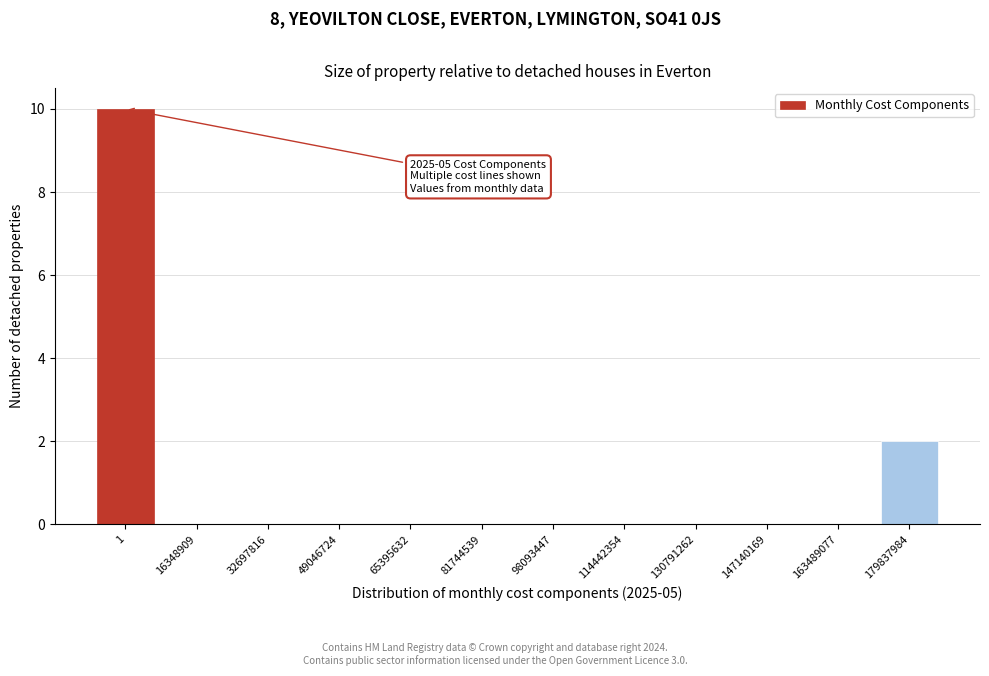

Reading left to right, what are all the values shown in this chart?

1=10	16348909=0	32697816=0	49046724=0	65395632=0	81744539=0	98093447=0	114442354=0	130791262=0	147140169=0	163489077=0	179837984=2